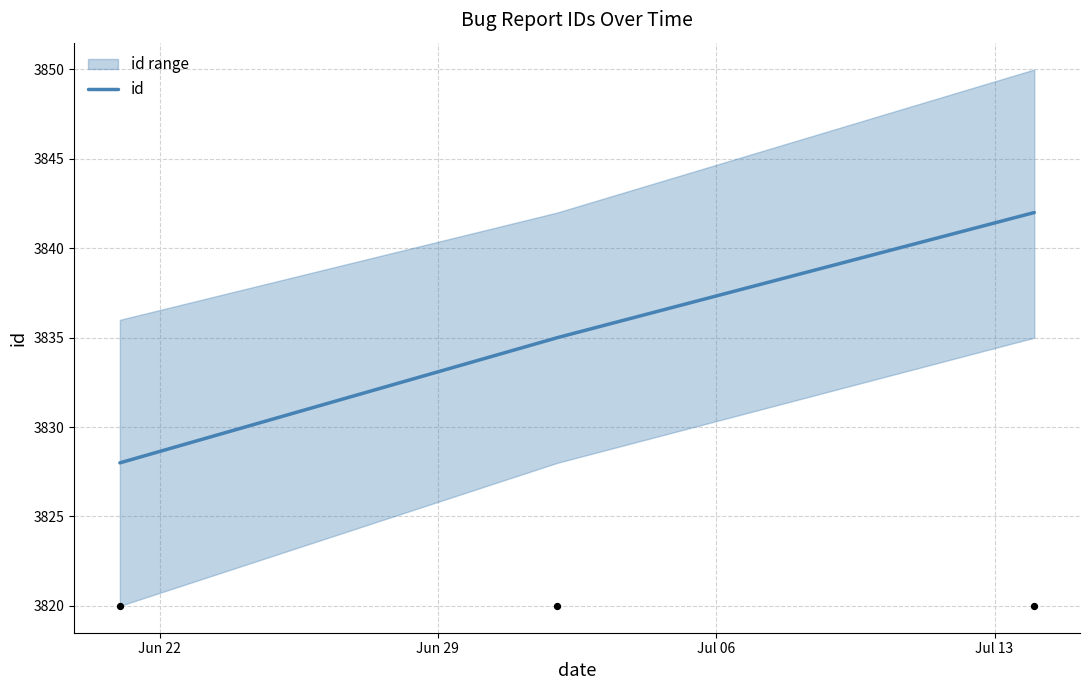

What is the minimum value for id?

3828